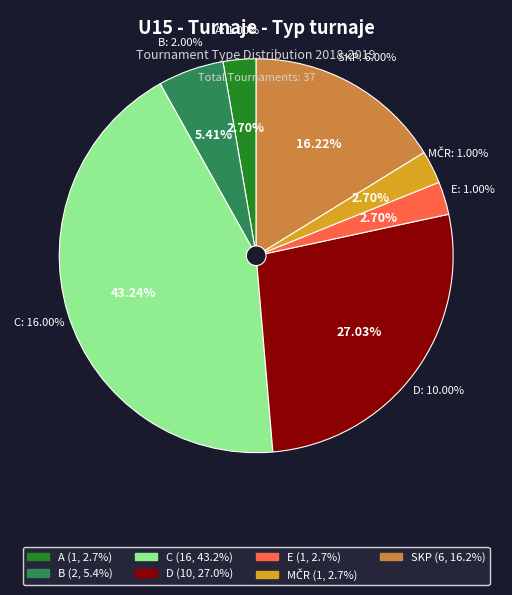

What is the smallest slice in the pie chart?

A